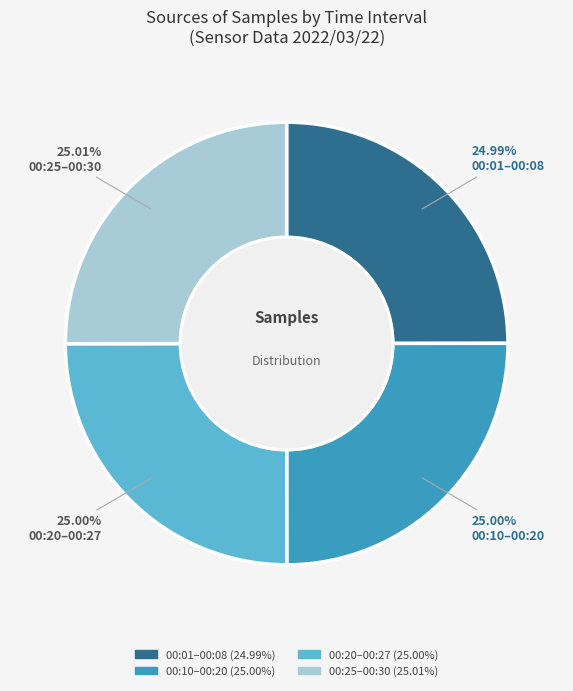

Is there any slice that represents more than half of the pie?

No